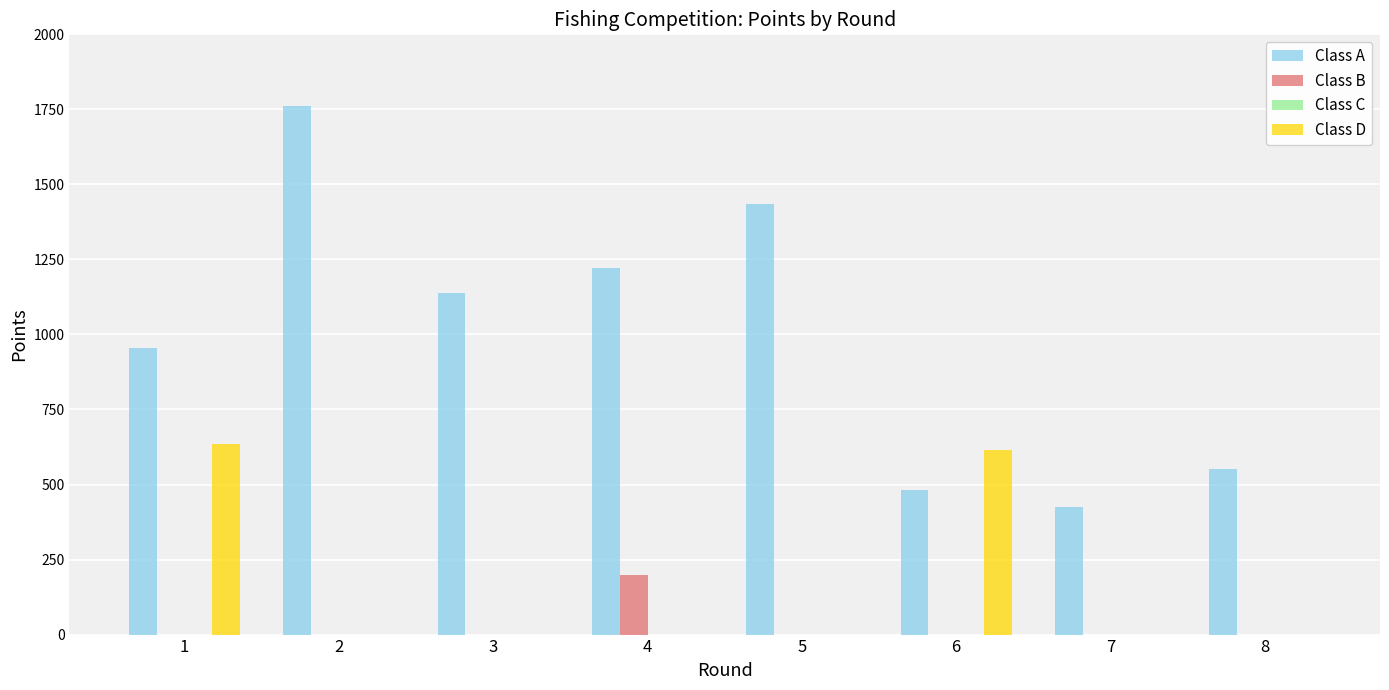

Reading right to left, extract all data points from this chart.

Class A: 8=552	7=426	6=481	5=1435	4=1223	3=1139	2=1761	1=955
Class B: 8=0	7=0	6=0	5=0	4=200	3=0	2=0	1=0
Class D: 8=0	7=0	6=615	5=0	4=0	3=0	2=0	1=635